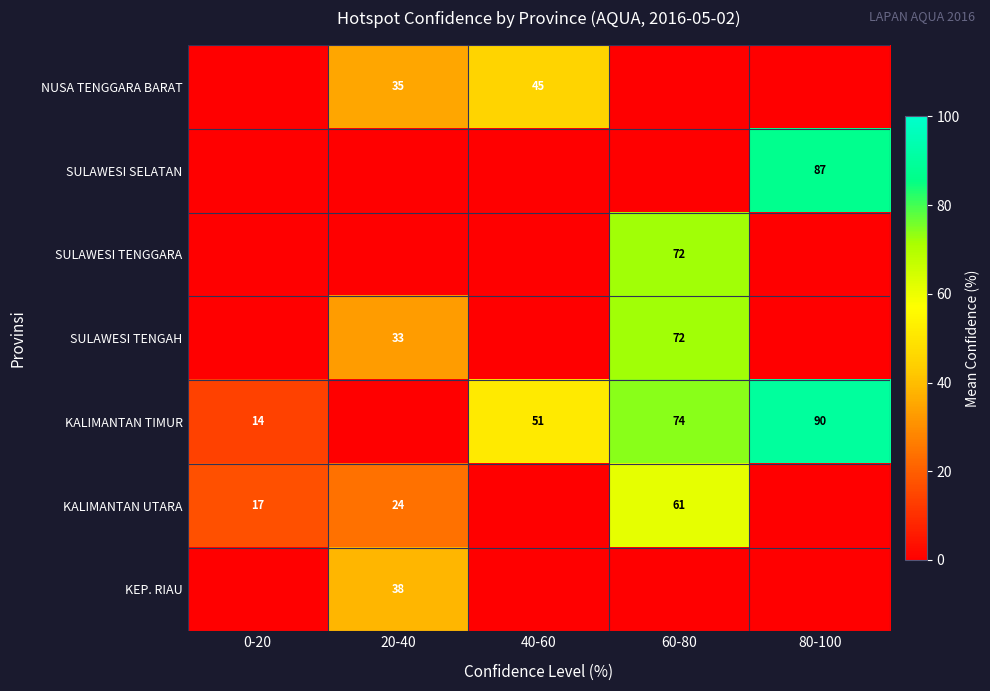

What is the difference between the highest and lowest values at 40-60?

51.2